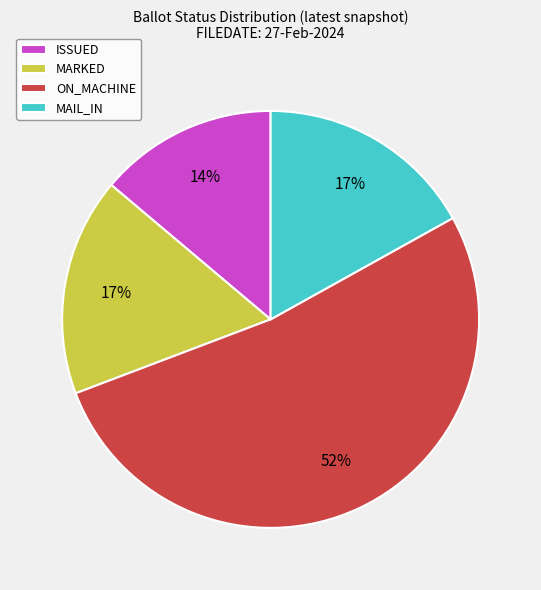

True or false: ON_MACHINE accounts for 52% of the total.

True